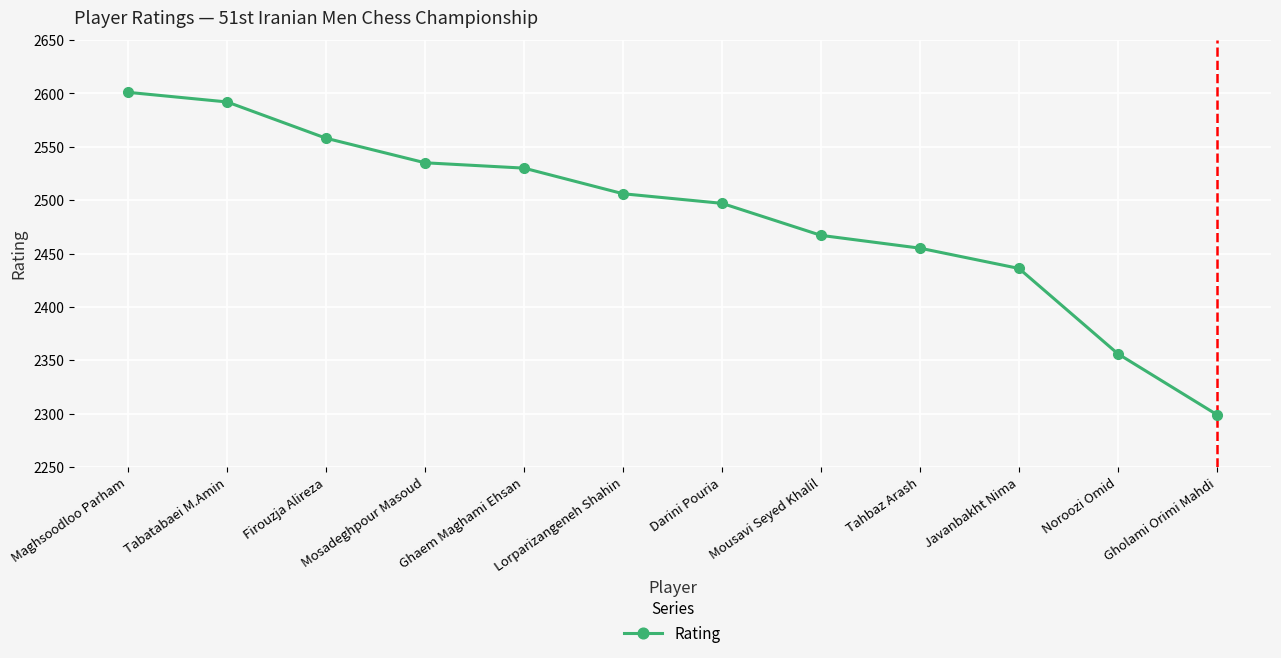

What is the average value?

2486